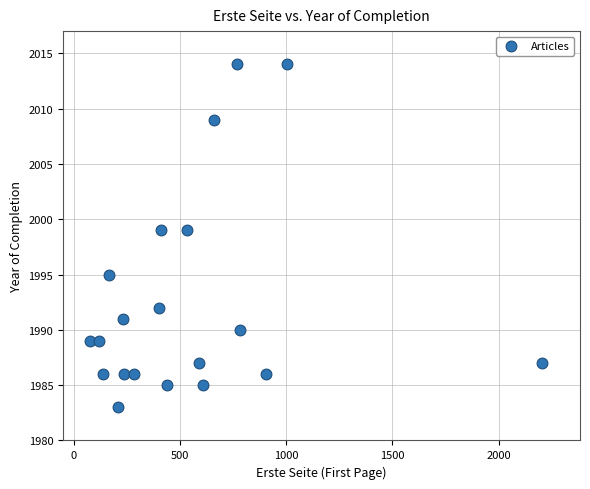

What is the range of X values (max minus min)?

2129